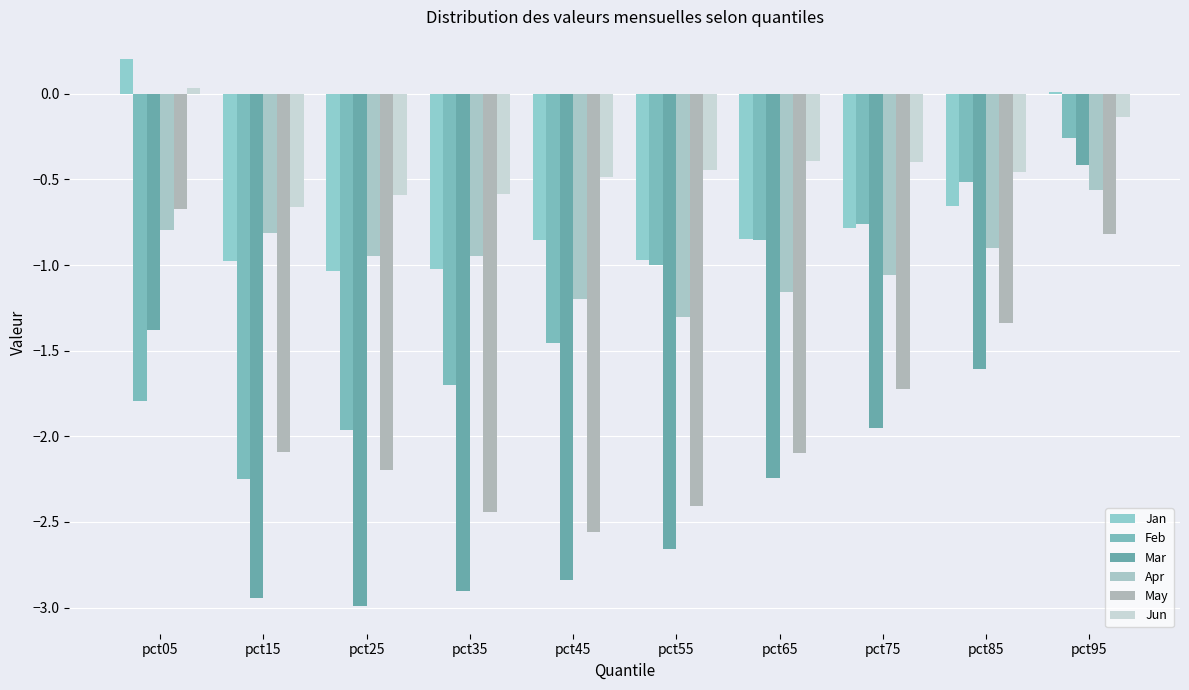

What is the maximum value shown in the chart?

0.2